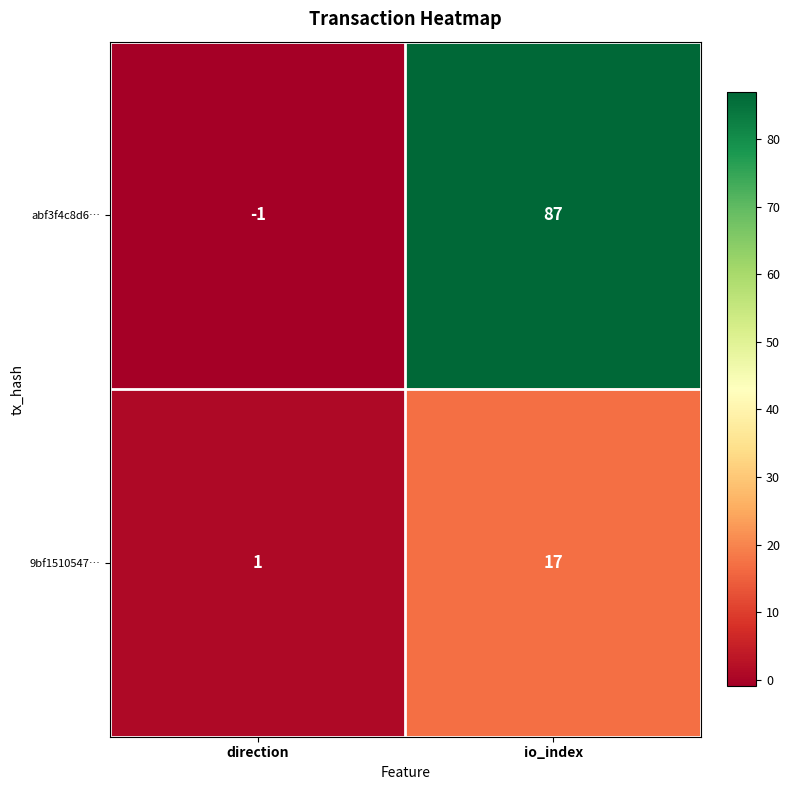

Where is 9bf1510547… nearest to the value 9?

direction